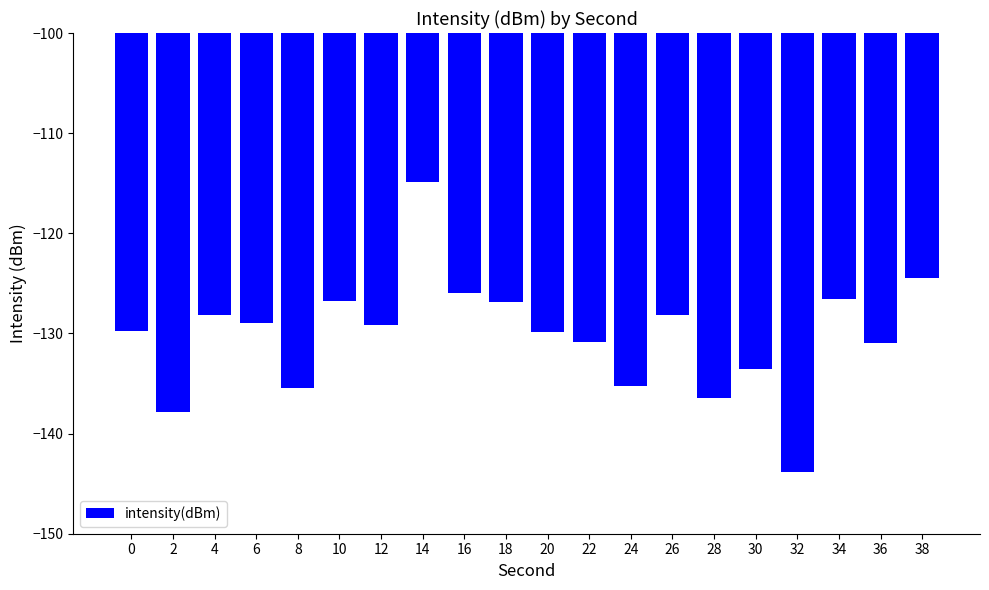

Which category has the lowest value across all series?

32